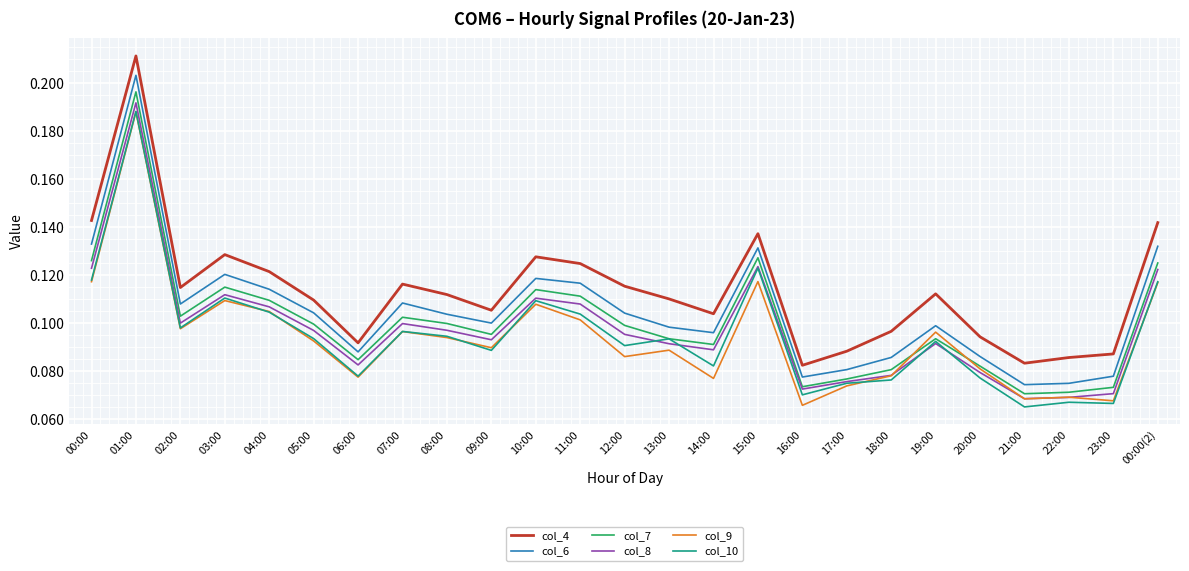

Is the value of col_6 at 23:00 greater than the value of col_10 at 05:00?

No